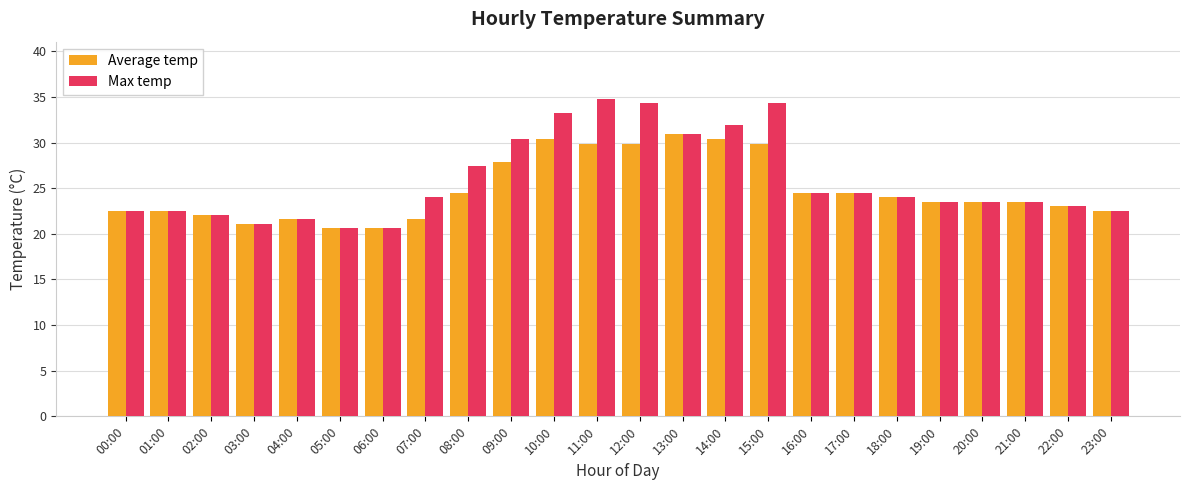

What are all the series names shown in the legend?

Average temp, Max temp